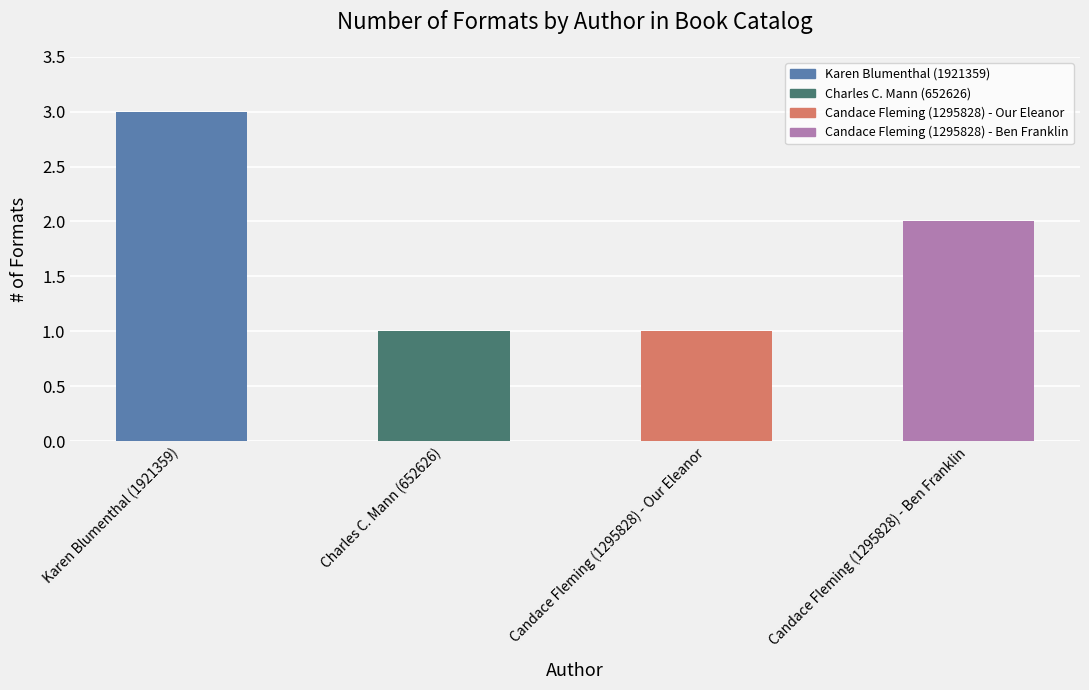

What is the sum of all values?

7